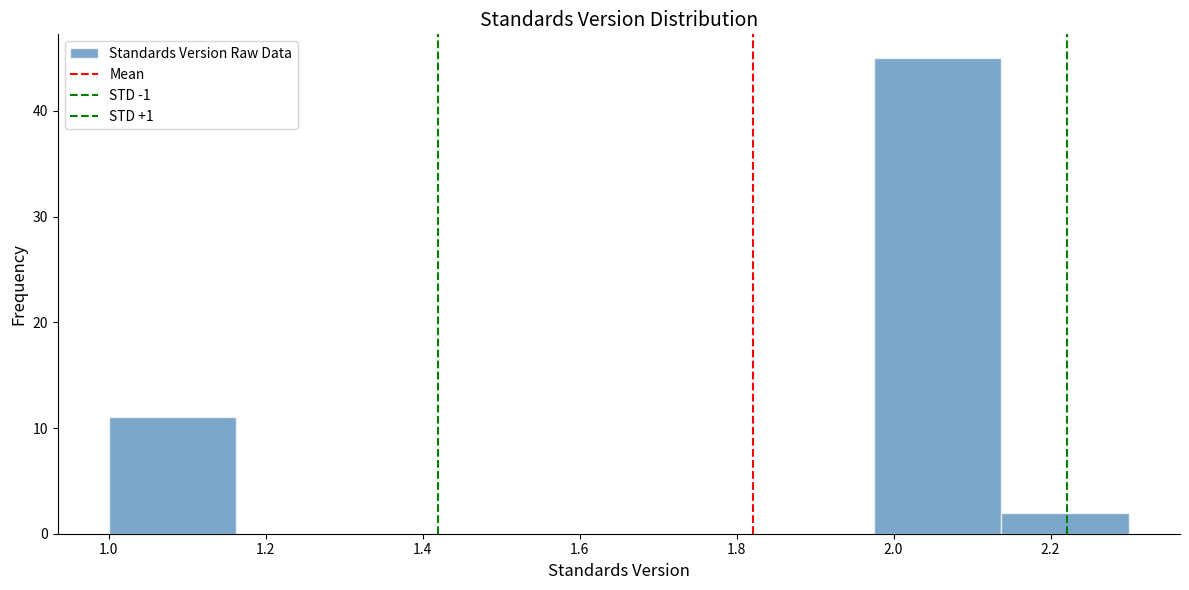

Reading left to right, transcribe this chart: for each bar, give the range it covers on the x-axis and its height. Neither the bar edges nor the heights are printed on the chart, so give them approximately, as read against the axes.

1.00 to 1.16: 11
1.16 to 1.32: 0
1.32 to 1.48: 0
1.48 to 1.66: 0
1.66 to 1.82: 0
1.82 to 1.98: 0
1.98 to 2.14: 45
2.14 to 2.30: 2